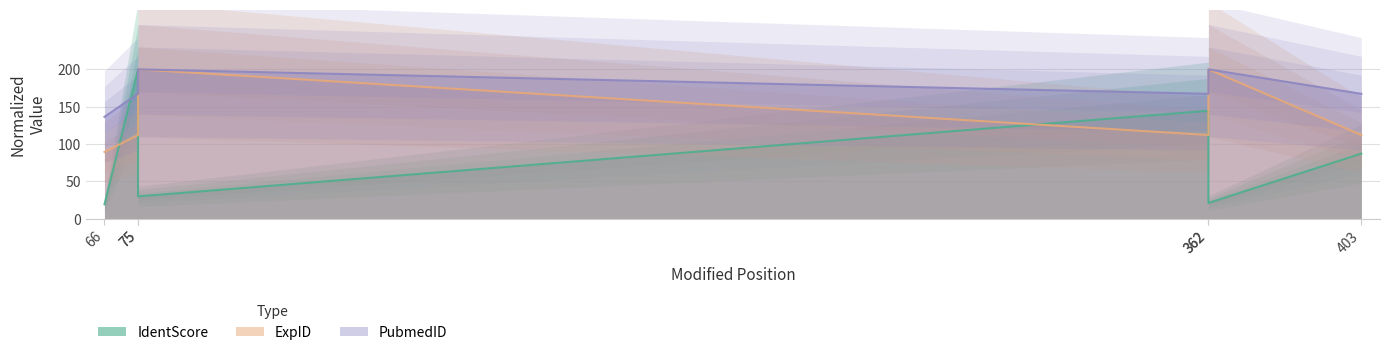

Reading left to right, extract all data points from this chart.

IdentScore: 66=19.3	75=200.0	75=29.9	362=144.6	362=21.2	403=87.2
ExpID: 66=89.4	75=112.1	75=200.0	362=112.1	362=200.0	403=112.1
PubmedID: 66=136.4	75=167.2	75=200.0	362=167.2	362=200.0	403=167.2